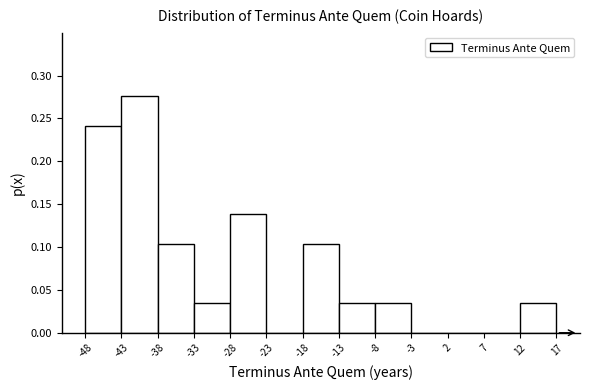

What is the height of the bar covering -48 to -43 on the x-axis? The values are not printed on the chart, so give them approximately, as read against the axis.

0.240